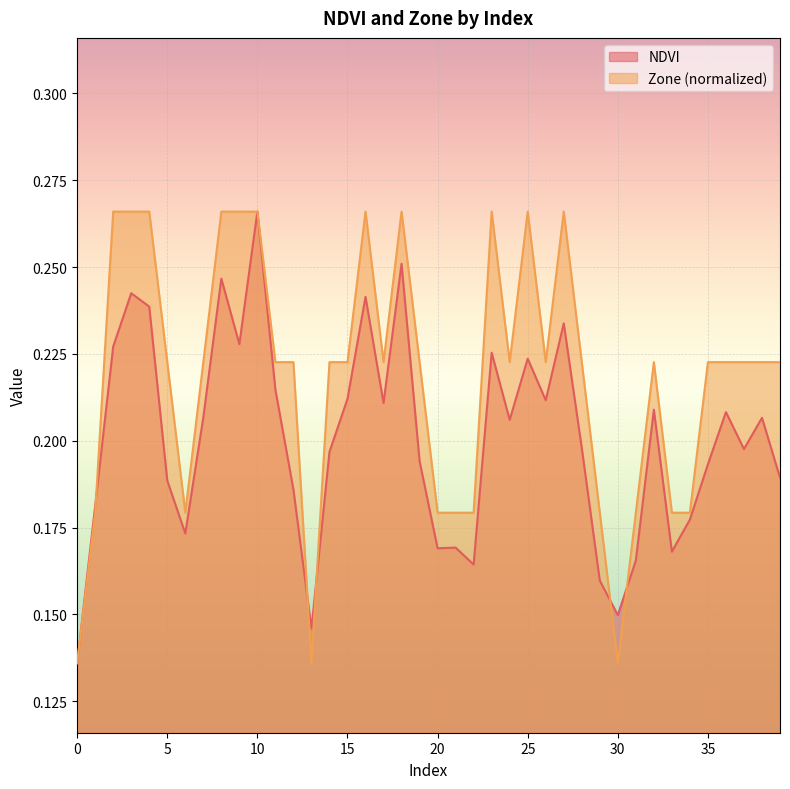

Which series has the largest total across all categories?

Zone (normalized)